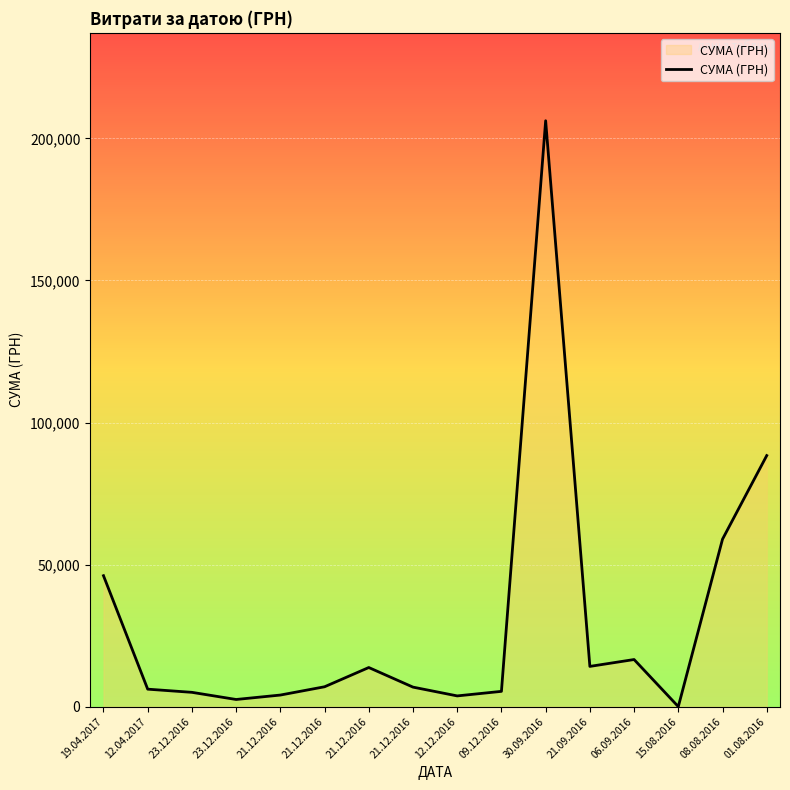

How many interior local valleys (lower than both neighbors) does the data have?

4